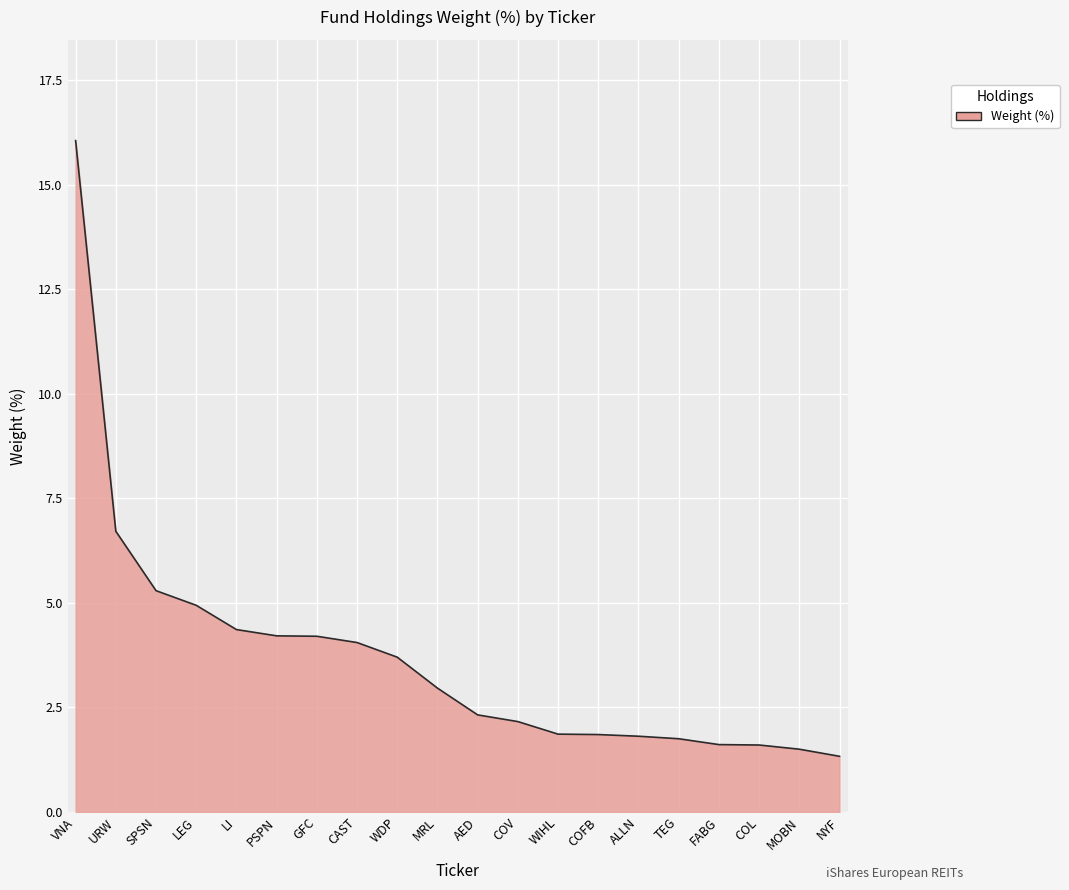

How many series are shown in this chart?

1